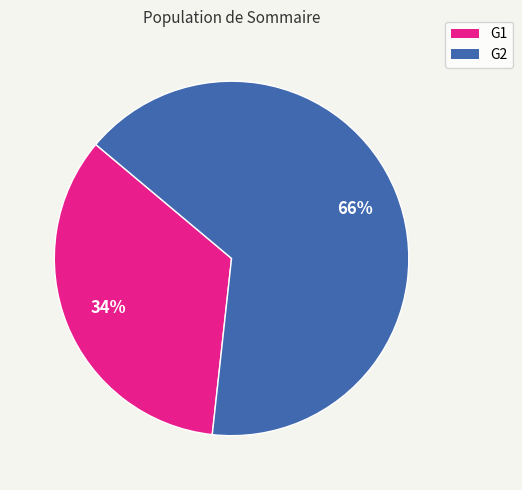

Which slice is the smallest?

G1